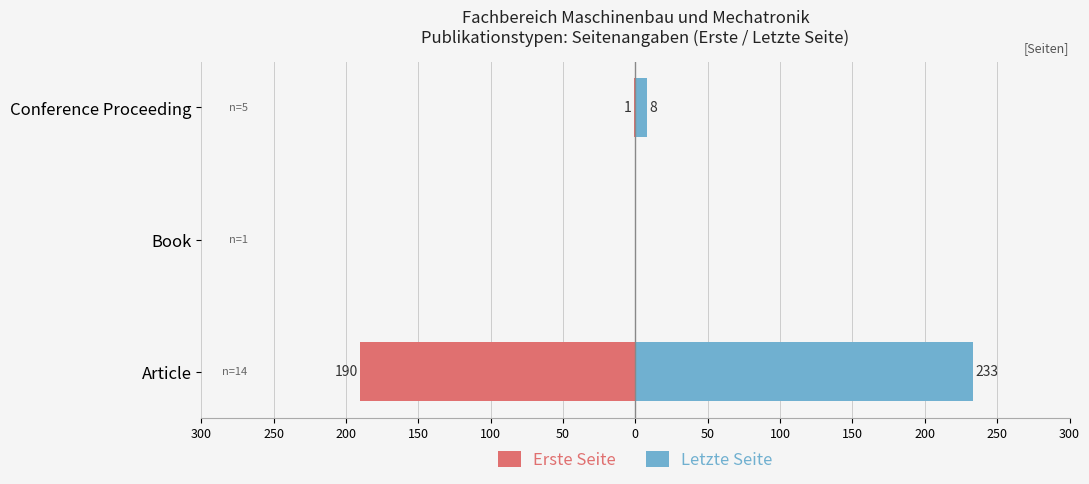

Which has a higher value, Conference Proceeding or Book?

Book